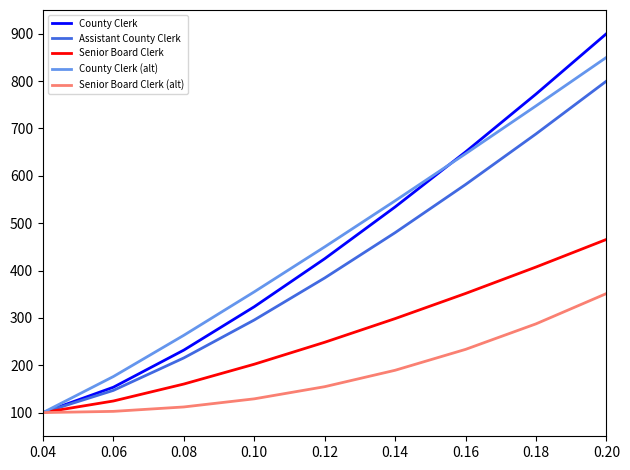

At which label does County Clerk first exceed 424?

0.12